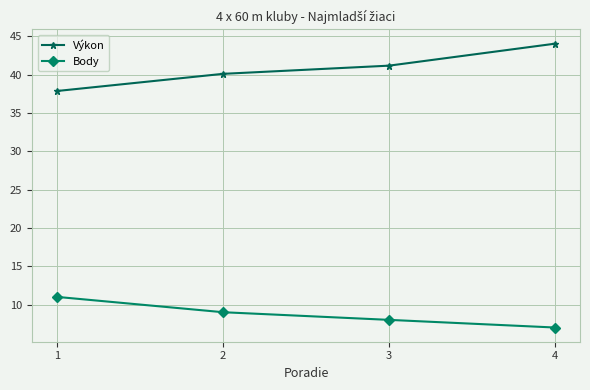

Reading right to left, transcribe all the data shown in this chart.

Výkon: 44.1	41.2	40.1	37.9
Body: 7.0	8.0	9.0	11.0